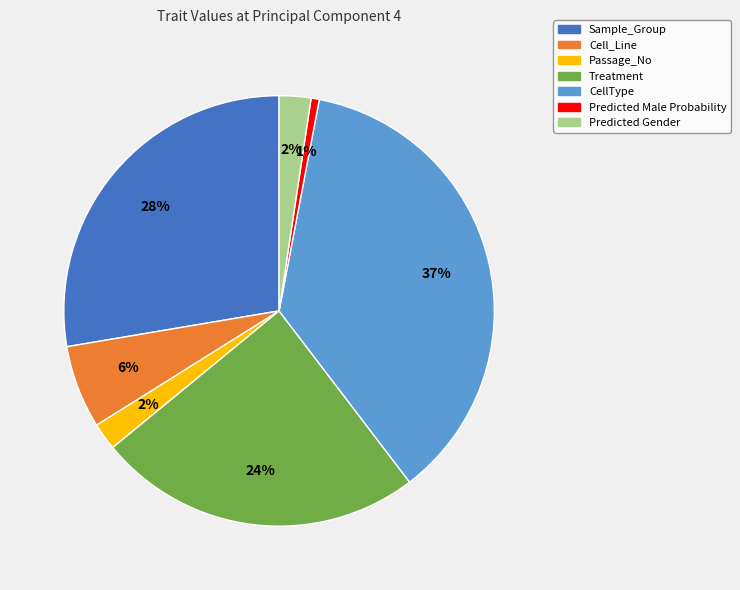

Count the number of slices in the pie.

7